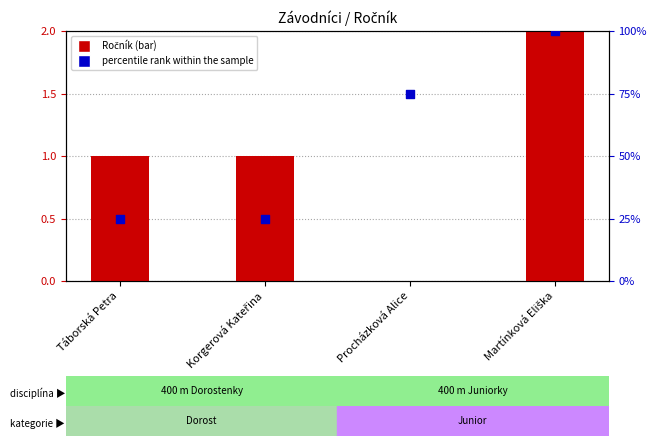

Is the value of percentile rank within the sample at Procházková Alice greater than the value of Ročník (primary) at Korgerová Kateřina?

Yes